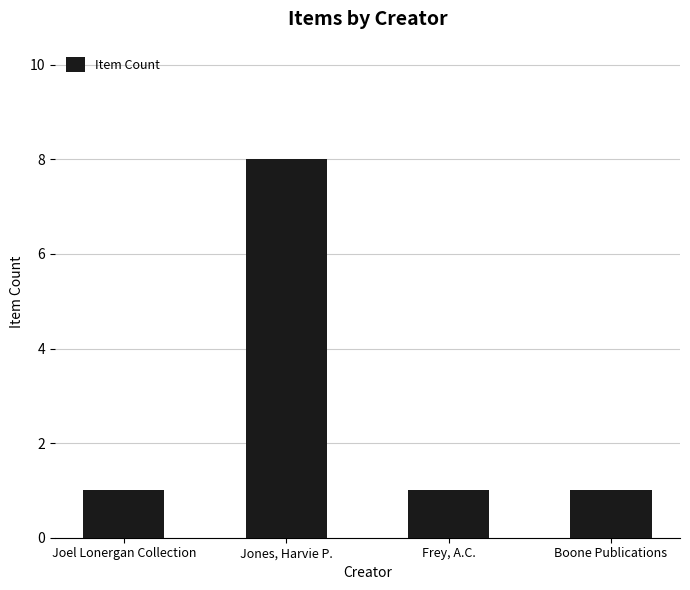

What is the label of the 4th bar from the right?

Joel Lonergan Collection